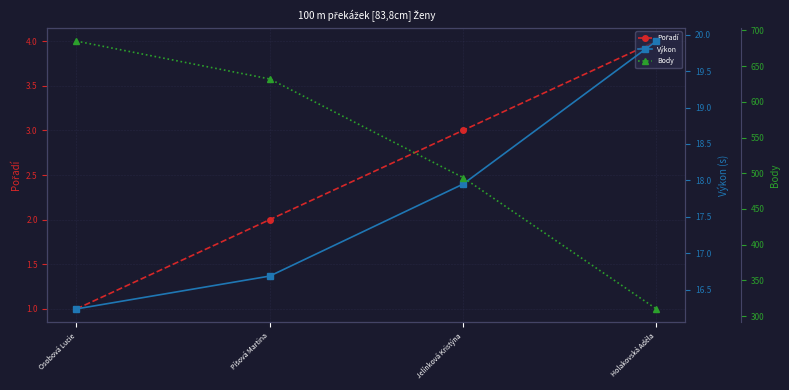

What is the label of the 1st point from the left?

Osobová Lucie